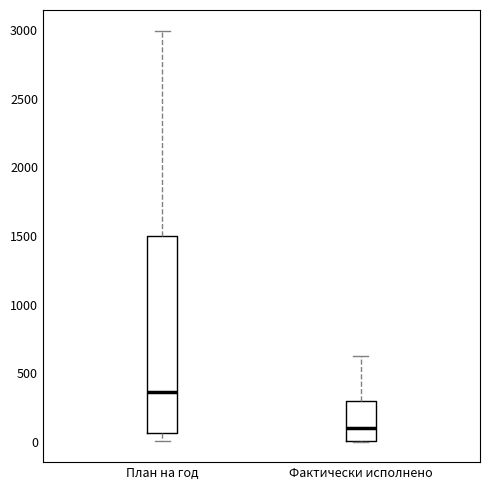

Reading left to right, read every box against the y-axis: the position of its median line, the range the box covers, and the ends of its whiskers. The values are not printed on the chart, so give them approximately, as read against the axis.

План на год: median 350, box 50 to 1500, whiskers 0 to 3000
Фактически исполнено: median 100, box 0 to 300, whiskers 0 to 650